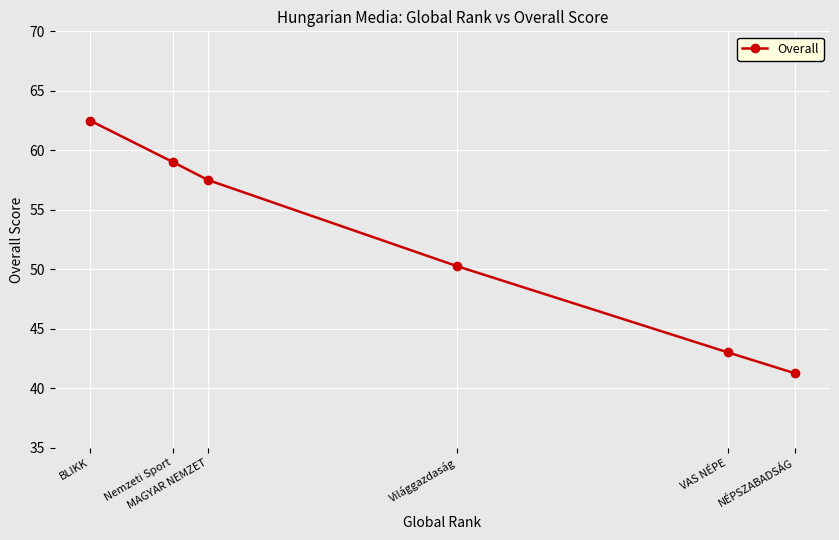

True or false: the data has more than 1 interior local peaks.

False